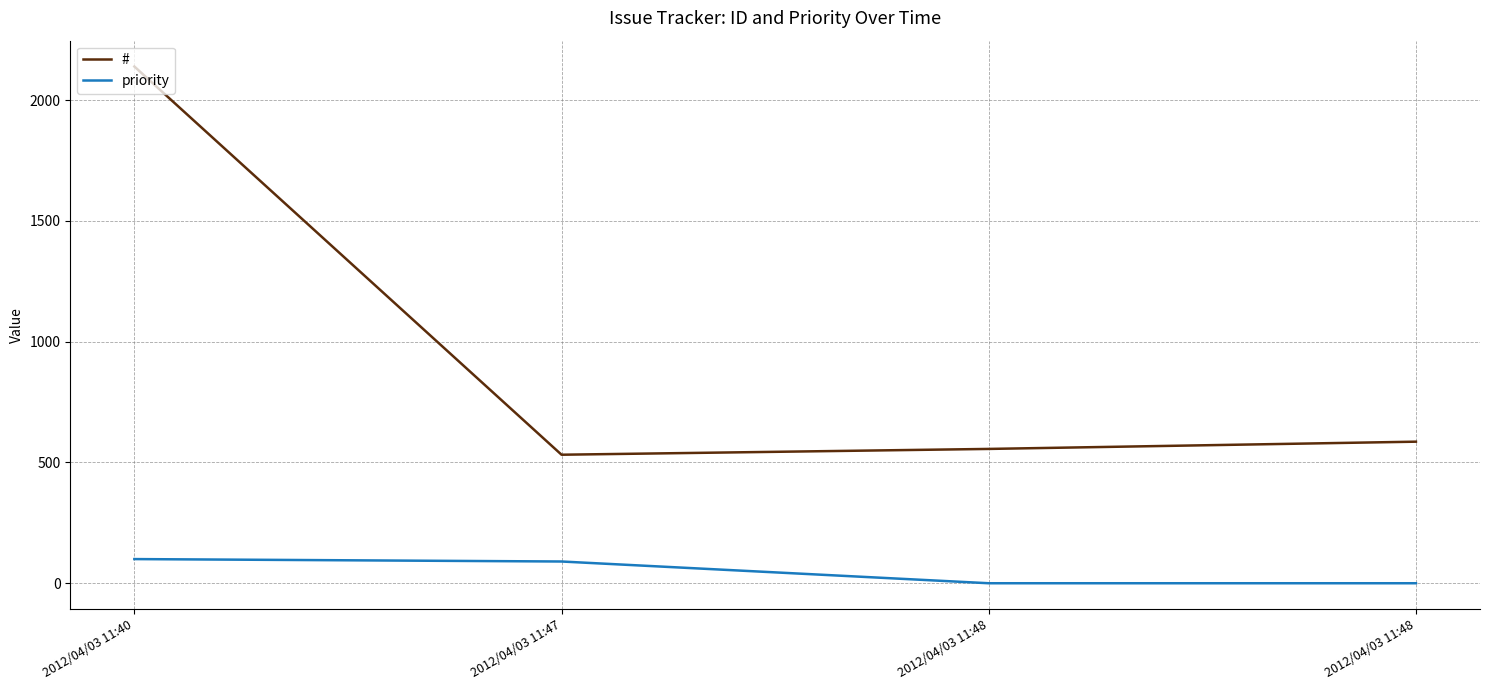

What are all the series names shown in the legend?

#, priority